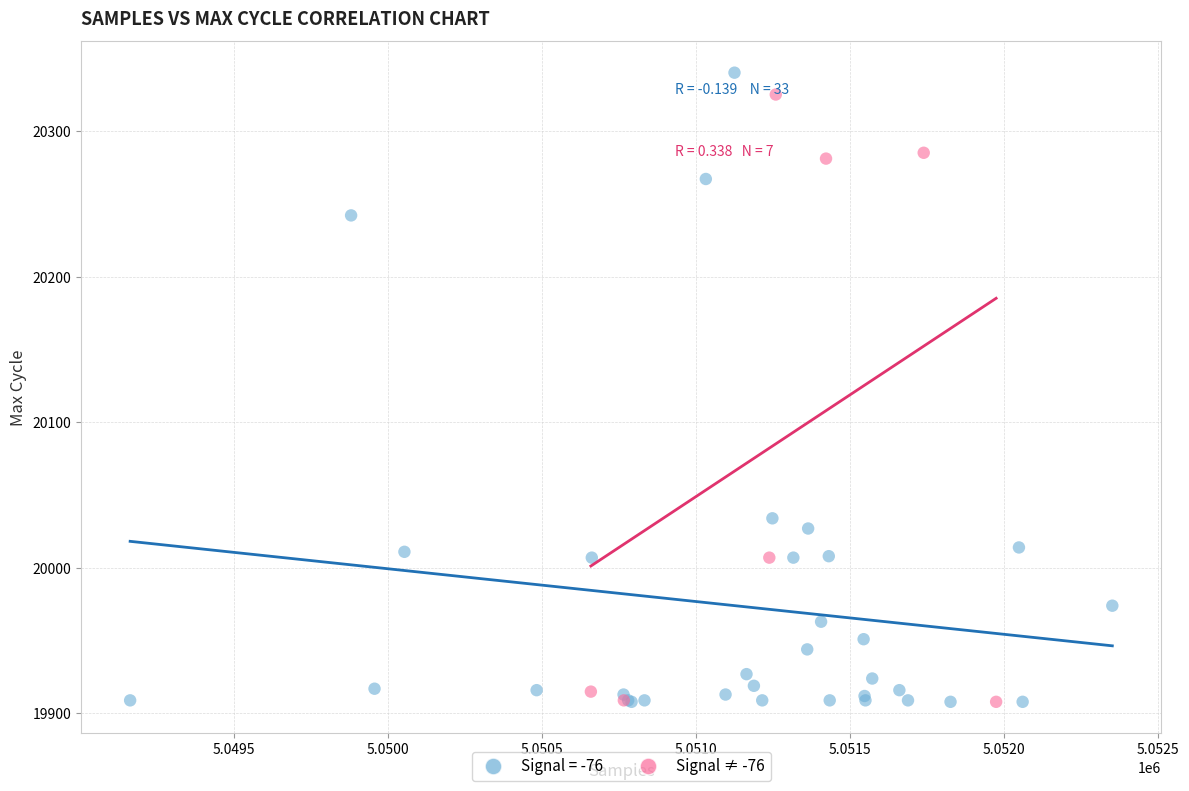

Which series has the largest Y range (max minus min)?

Signal = -76